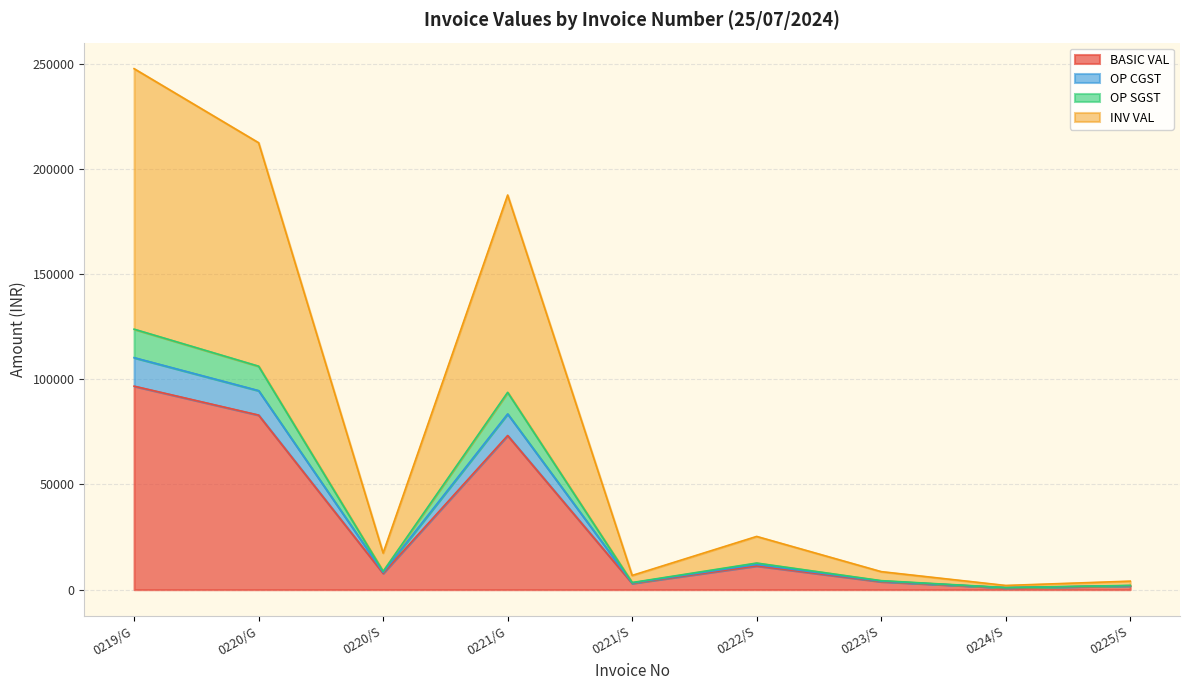

What is the average value of the BASIC VAL series?

31296.6